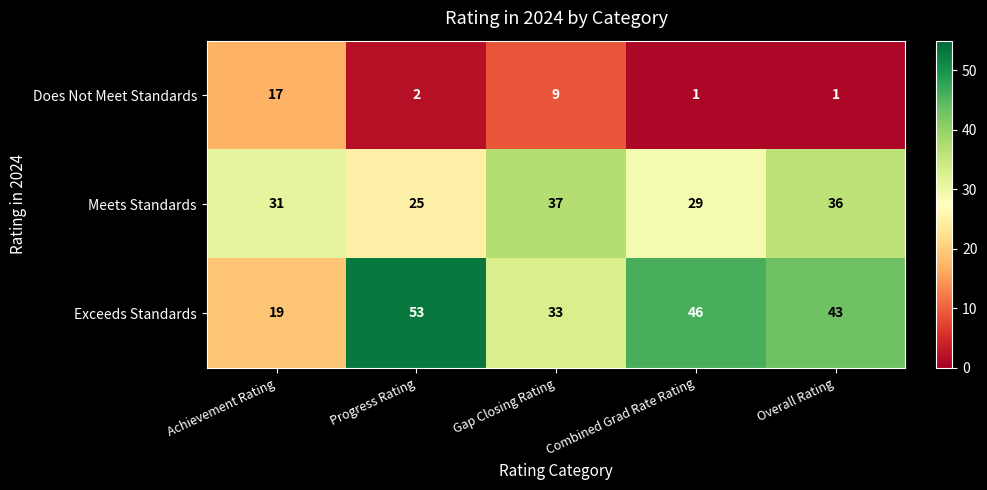

Reading right to left, what are all the values shown in this chart?

Does Not Meet Standards: 1	1	9	2	17
Meets Standards: 36	29	37	25	31
Exceeds Standards: 43	46	33	53	19